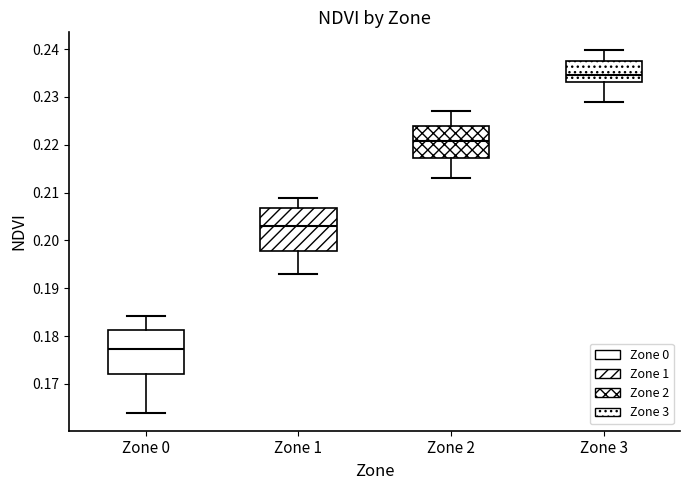

Where does the lower whisker of the box for Zone 2 end on the y-axis? The values are not printed on the chart, so give them approximately, as read against the axis.

0.213